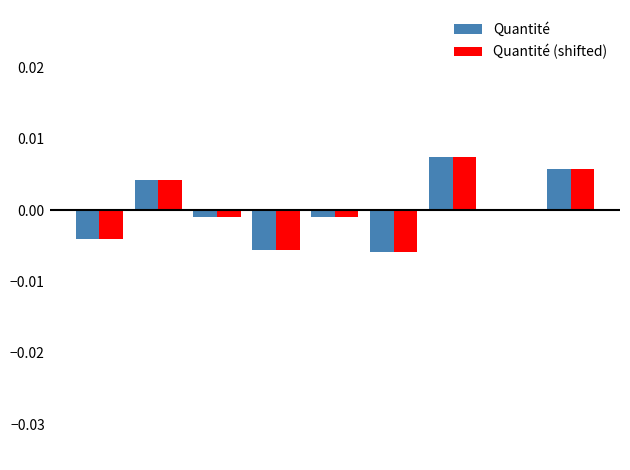

How many data points does each series have?

9